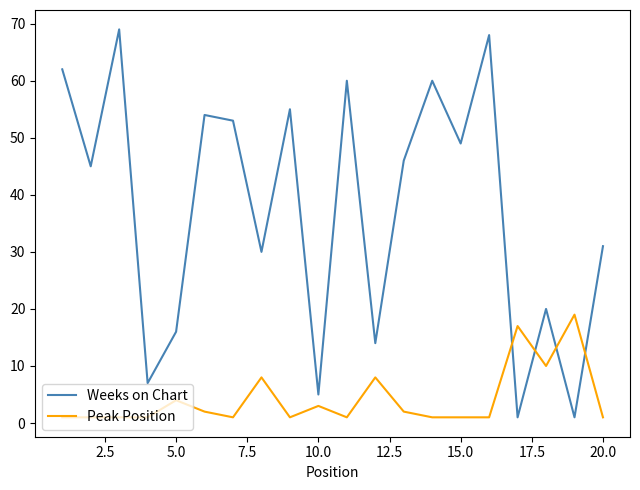

What is the maximum value shown in the chart?

69